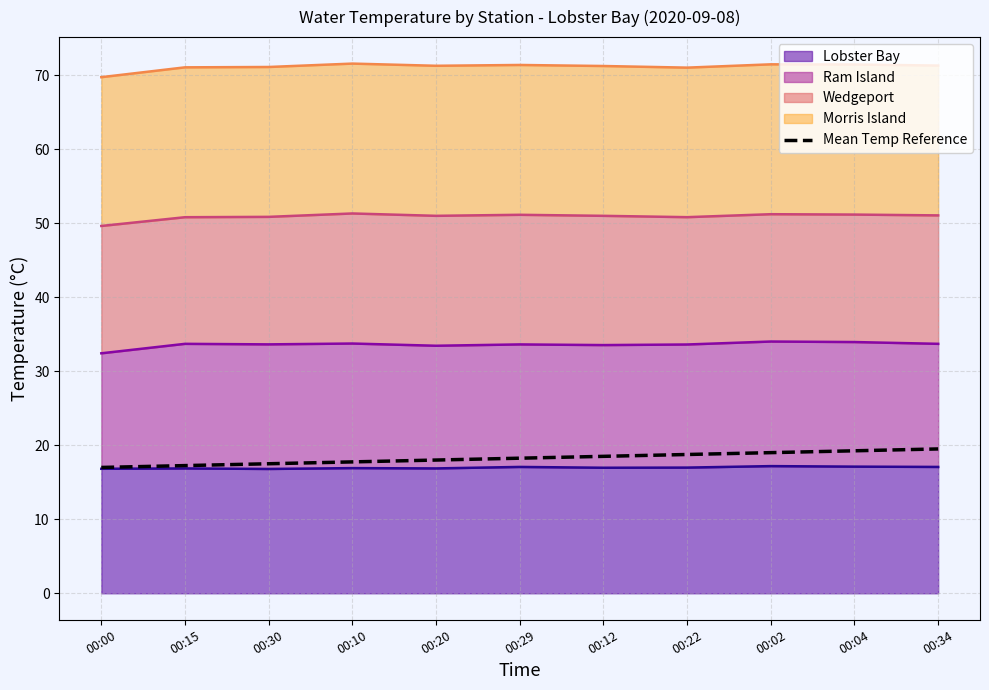

Reading left to right, extract all data points from this chart.

00:00=17.0	00:15=17.2	00:30=17.5	00:10=17.8	00:20=18.0	00:29=18.2	00:12=18.5	00:22=18.8	00:02=19.0	00:04=19.2	00:34=19.5